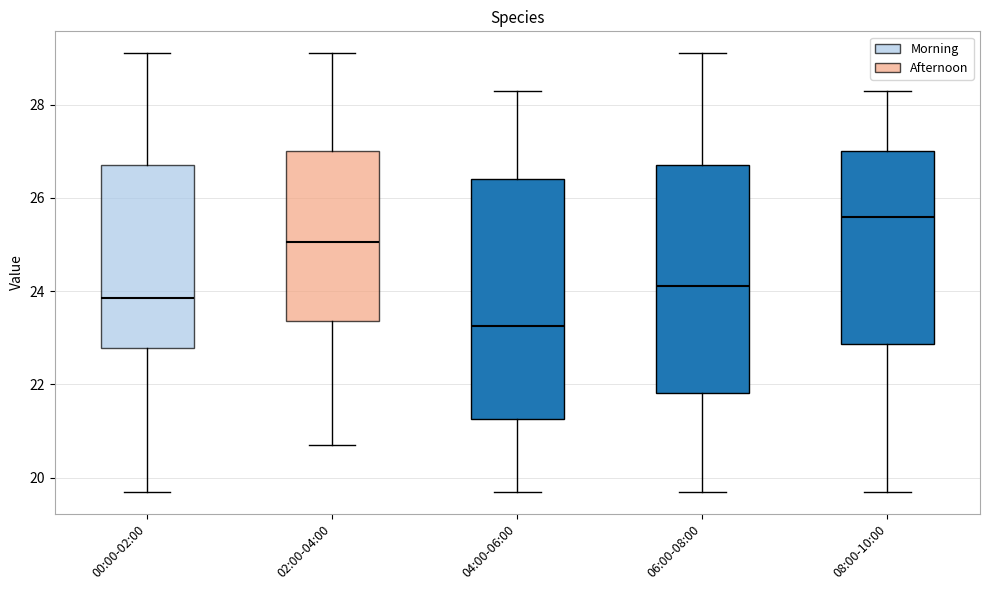

Reading left to right, transcribe this box plot: for each box, give where its median line is, the range the box spans, and where its two whiskers end, as read against the y-axis. The values are not printed on the chart, so give them approximately, as read against the axis.

00:00-02:00: median 23.8, box 22.8 to 26.8, whiskers 19.8 to 29.2
02:00-04:00: median 25.0, box 23.4 to 27.0, whiskers 20.8 to 29.2
04:00-06:00: median 23.2, box 21.2 to 26.4, whiskers 19.8 to 28.4
06:00-08:00: median 24.2, box 21.8 to 26.8, whiskers 19.8 to 29.2
08:00-10:00: median 25.6, box 22.8 to 27.0, whiskers 19.8 to 28.4